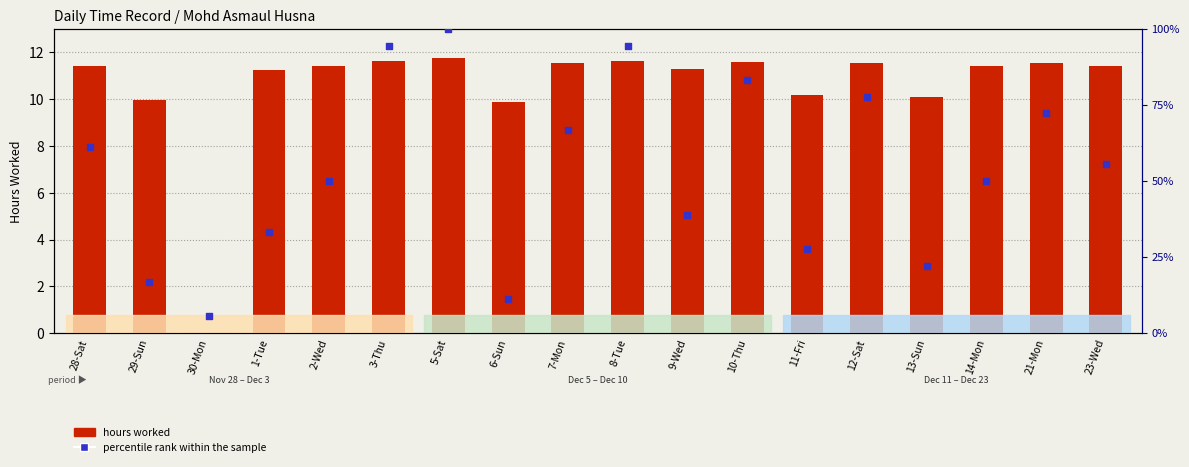

Is the value of percentile rank within the sample at 3-Thu greater than the value of hours worked at 29-Sun?

Yes